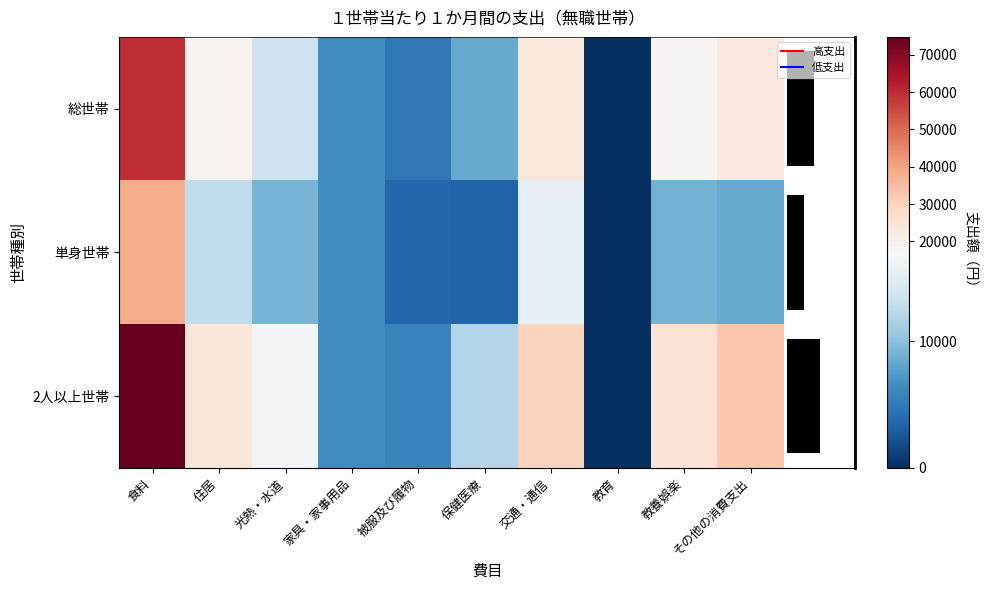

The 単身世帯 series shows 8400 at その他の消費支出. True or false?

True